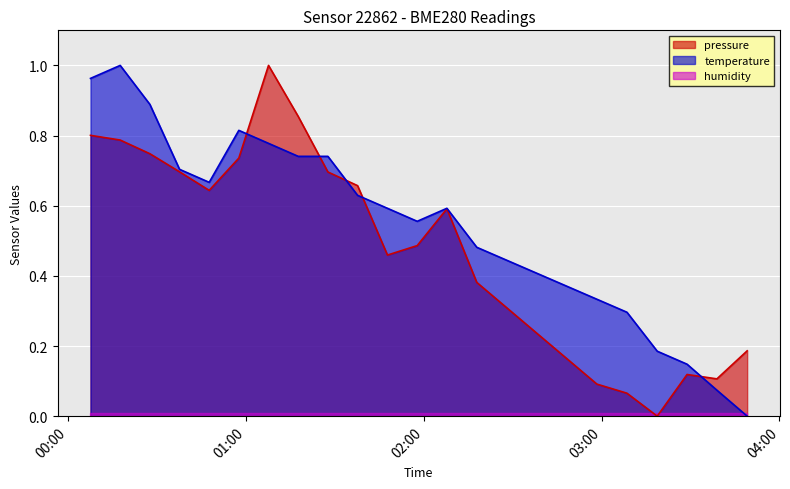

Where do temperature and pressure first cross each other?

2023-02-12T00:57:35 and 2023-02-12T01:07:36